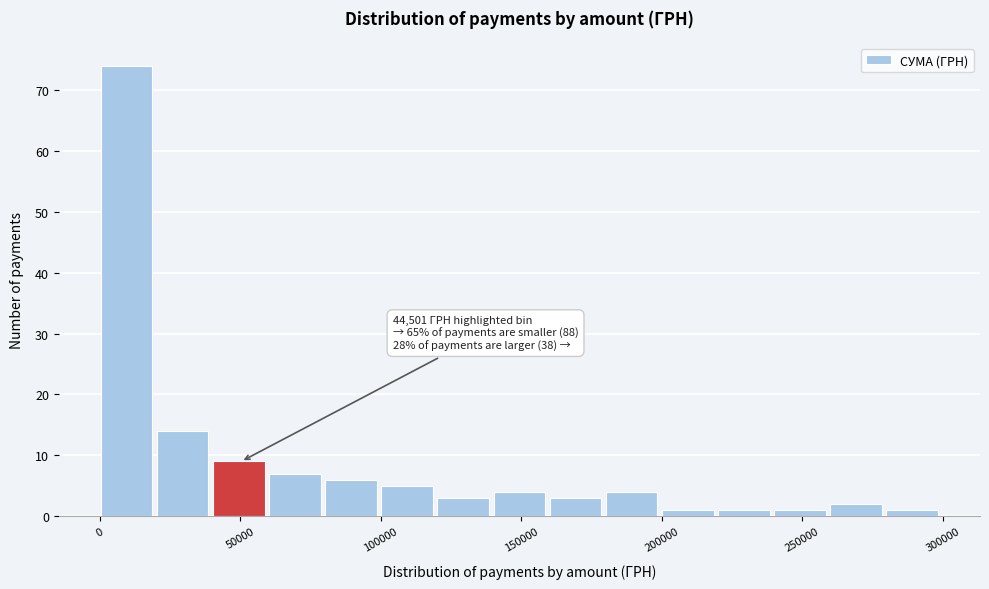

Read against the x-axis, roughly where is the centre of the tallest bar?

10000